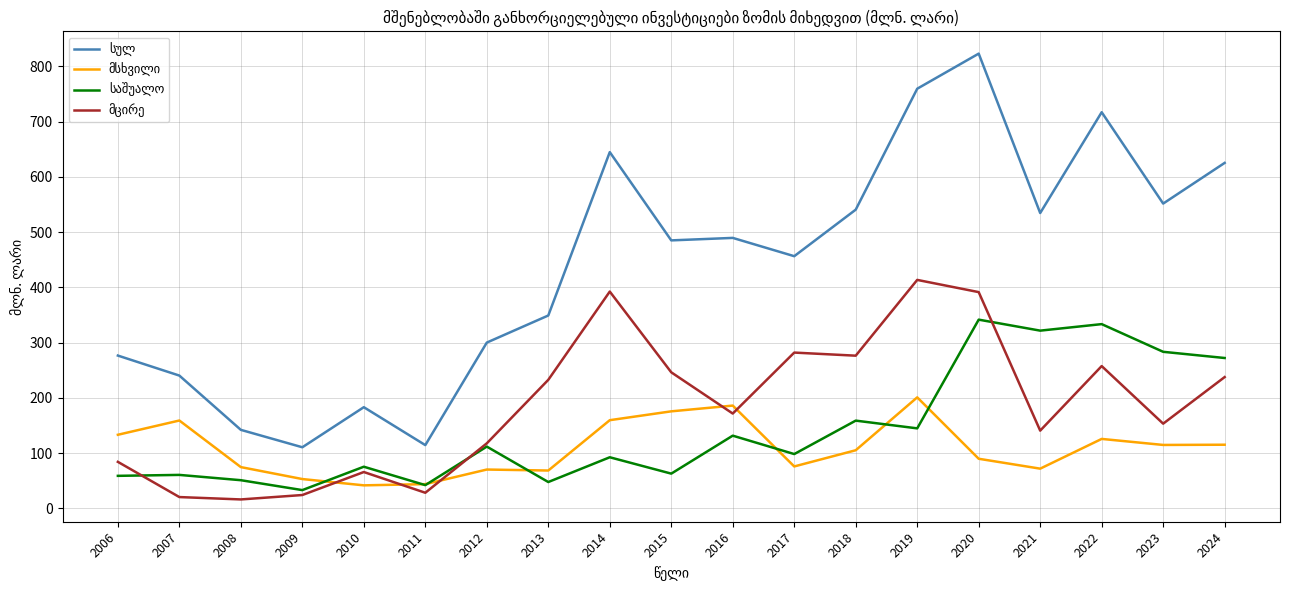

What is the spread (max minus min) of values at 2006?

217.6